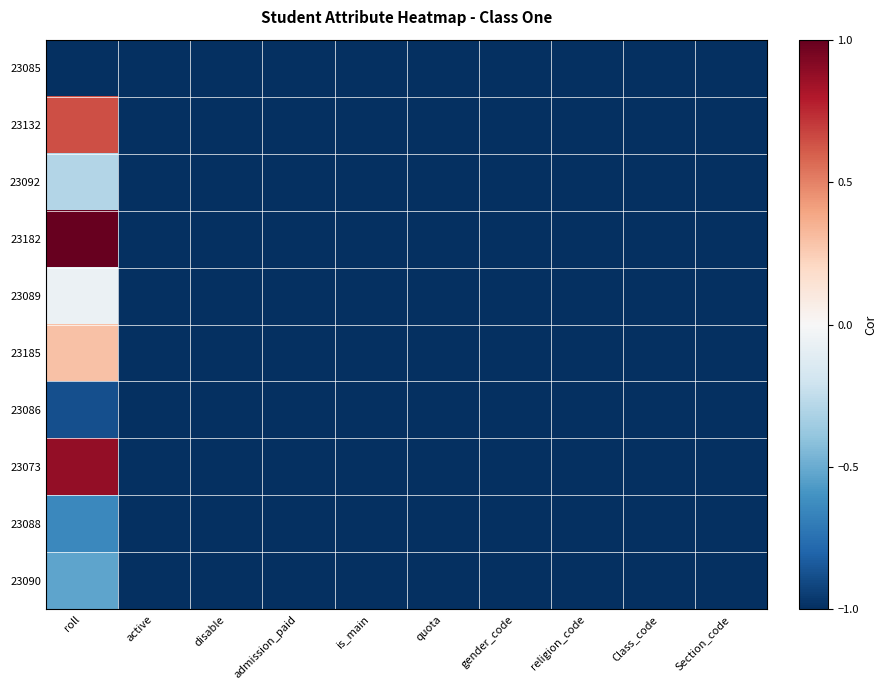

Rank the series by their maximum value, from highest to lowest.

23182, 23073, 23132, 23185, 23089, 23092, 23090, 23088, 23086, 23085